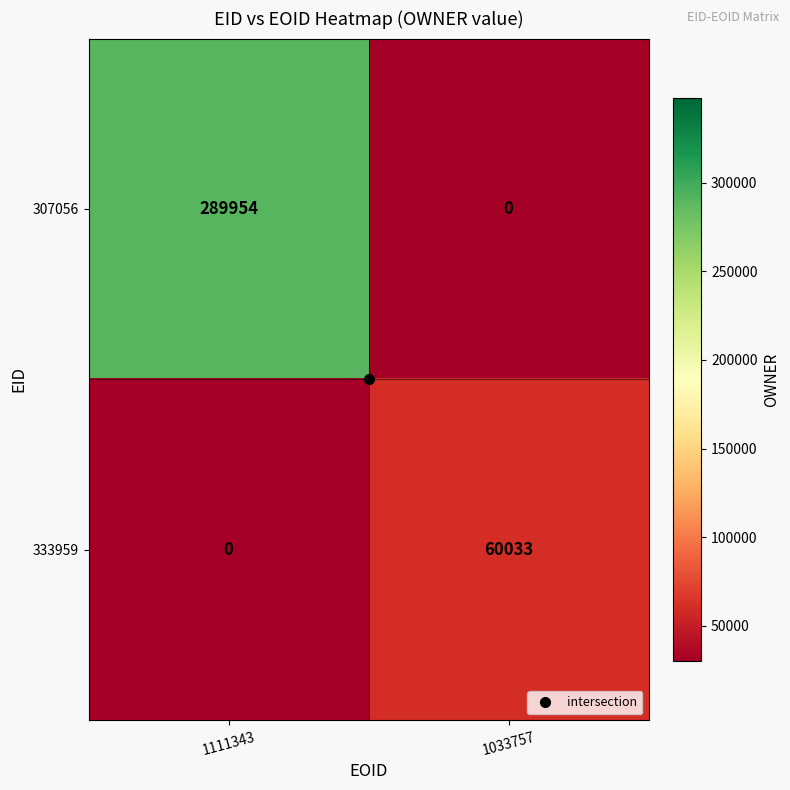

How many distinct data groups are displayed?

2